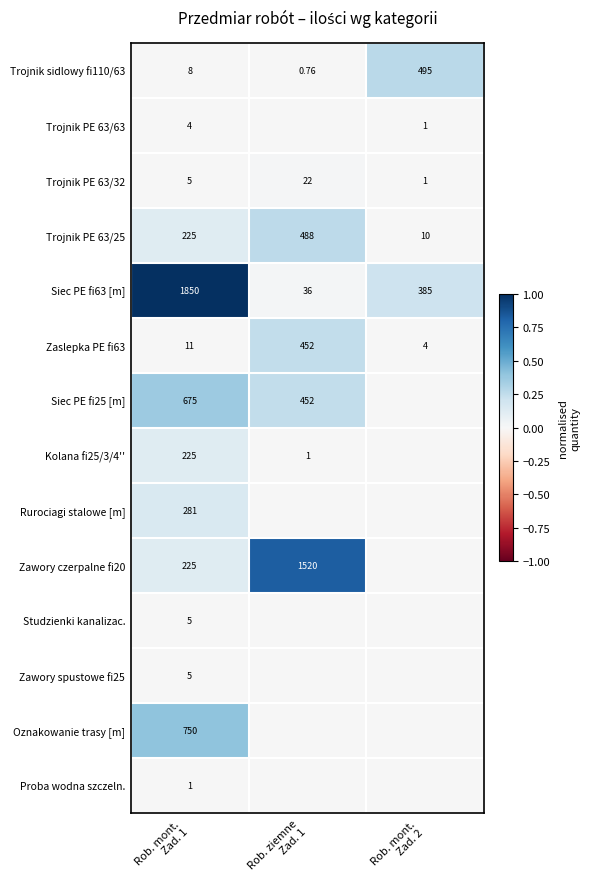

Rank the series at Rob. mont. Zad. 1 from lowest to highest value.

Proba wodna szczeln., Trojnik PE 63/63, Trojnik PE 63/32, Studzienki kanalizac., Zawory spustowe fi25, Trojnik sidlowy fi110/63, Zaslepka PE fi63, Trojnik PE 63/25, Kolana fi25/3/4'', Zawory czerpalne fi20, Rurociagi stalowe [m], Siec PE fi25 [m], Oznakowanie trasy [m], Siec PE fi63 [m]